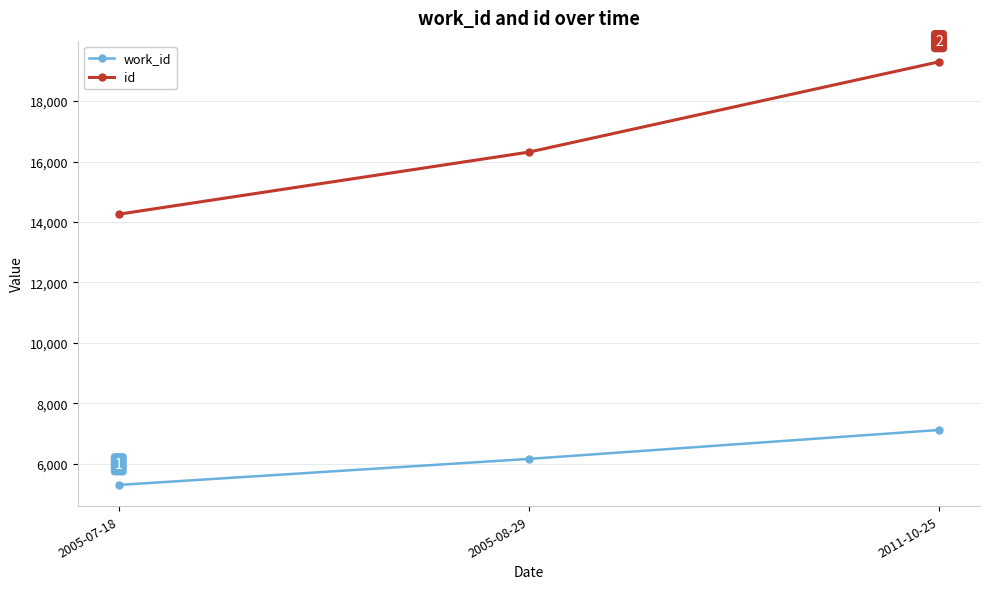

What is the difference between the maximum and second lowest values in the work_id series?

957